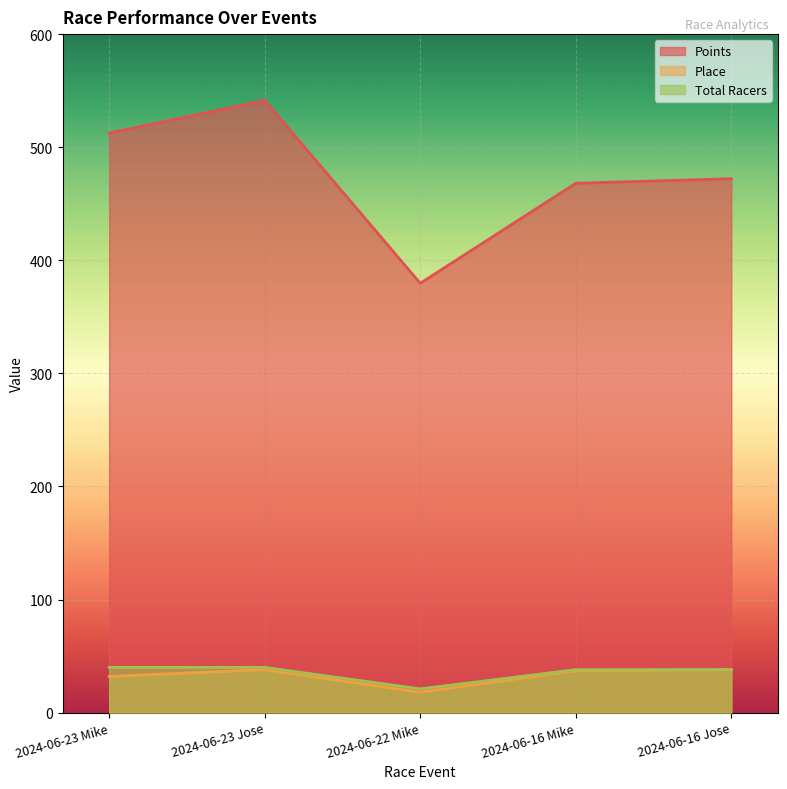

What position from the left is 2024-06-22 Mike?

3